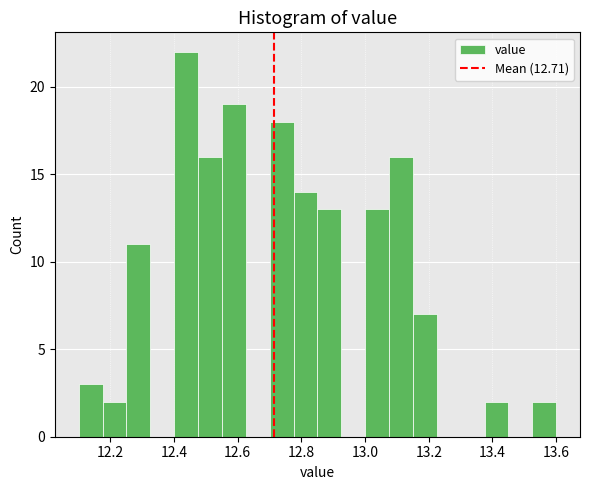

Read against the x-axis, roughly where is the centre of the tallest bar?

12.44